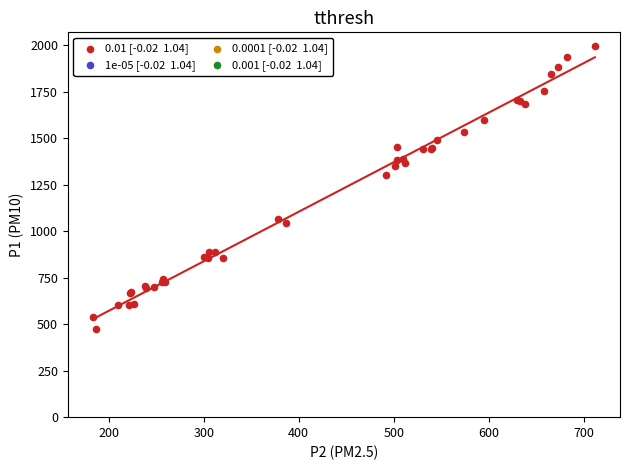

What Y value in the scatter plot is closest to 1233?

1303.8